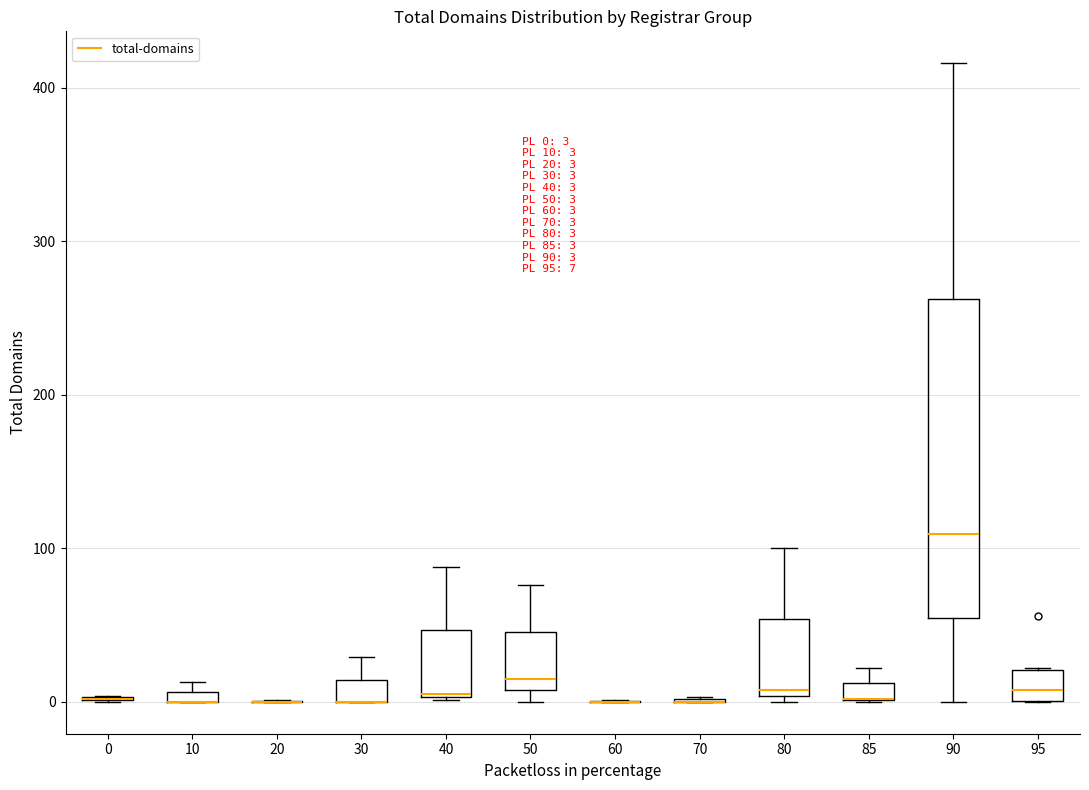

Comparing the boxes themselves (not the whiskers), which one is the tallest?

90